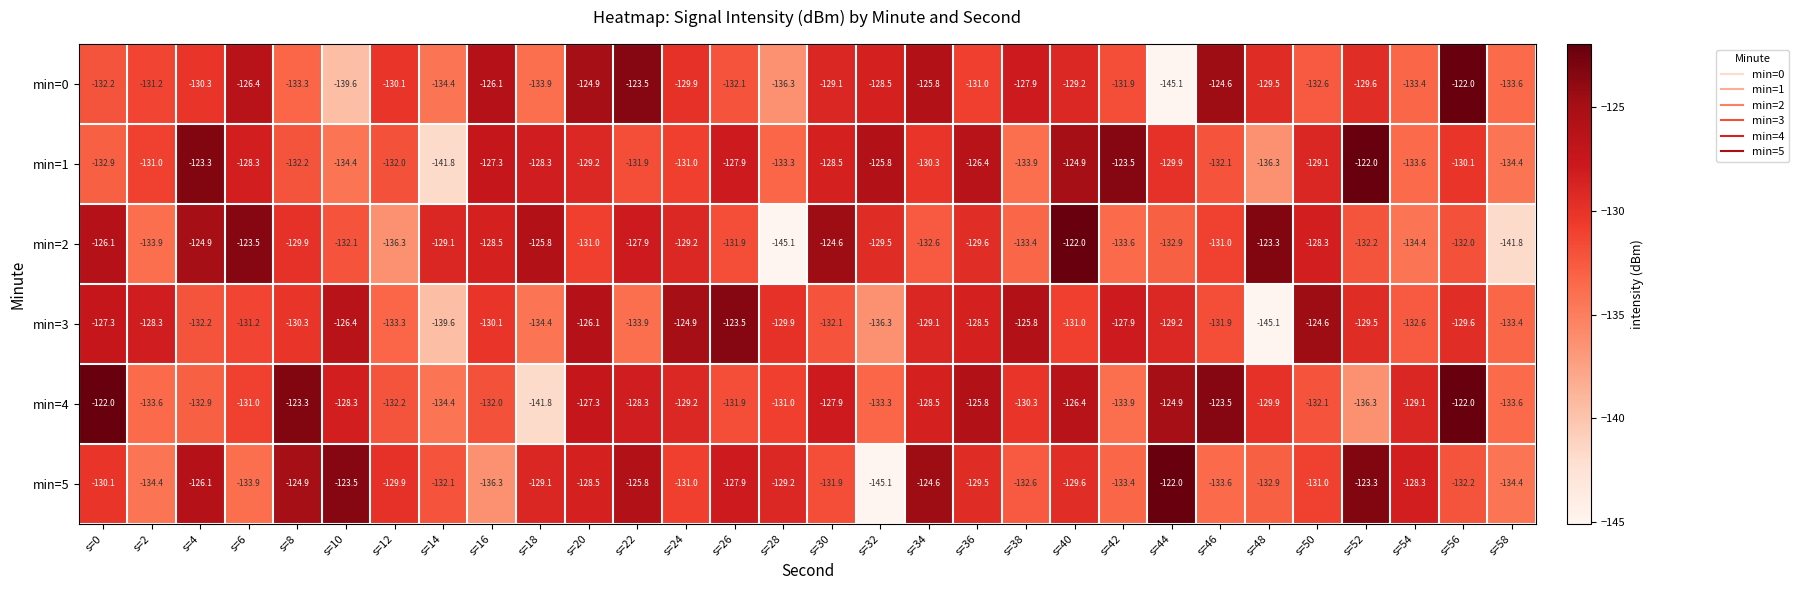

What is the total value across all series at s=42?

-784.2